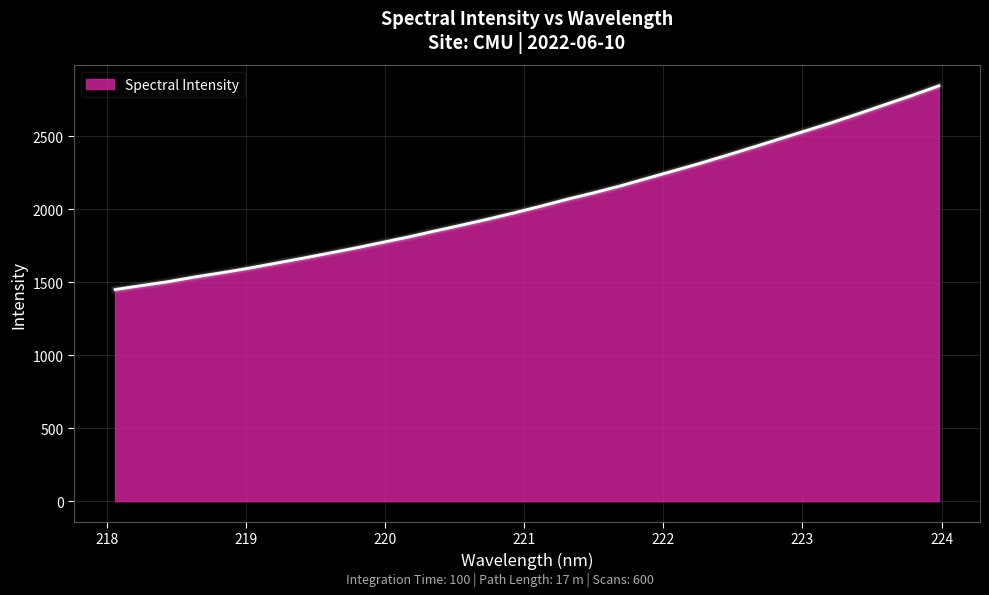

What is the average value?

2050.7